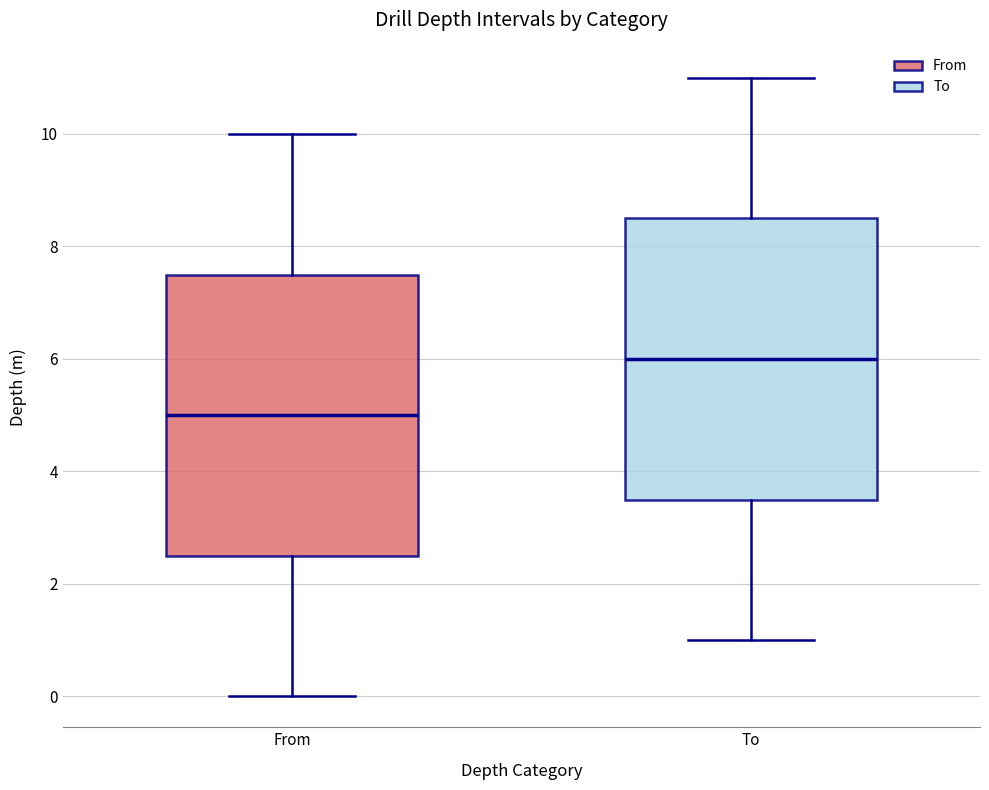

Where does the median line of the box for To sit on the y-axis? The values are not printed on the chart, so give them approximately, as read against the axis.

6.0